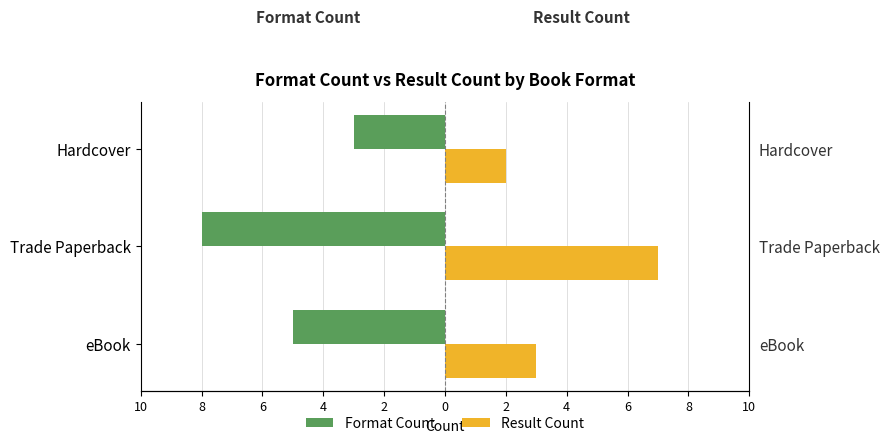

The value of Format Count at eBook is -8. True or false?

False